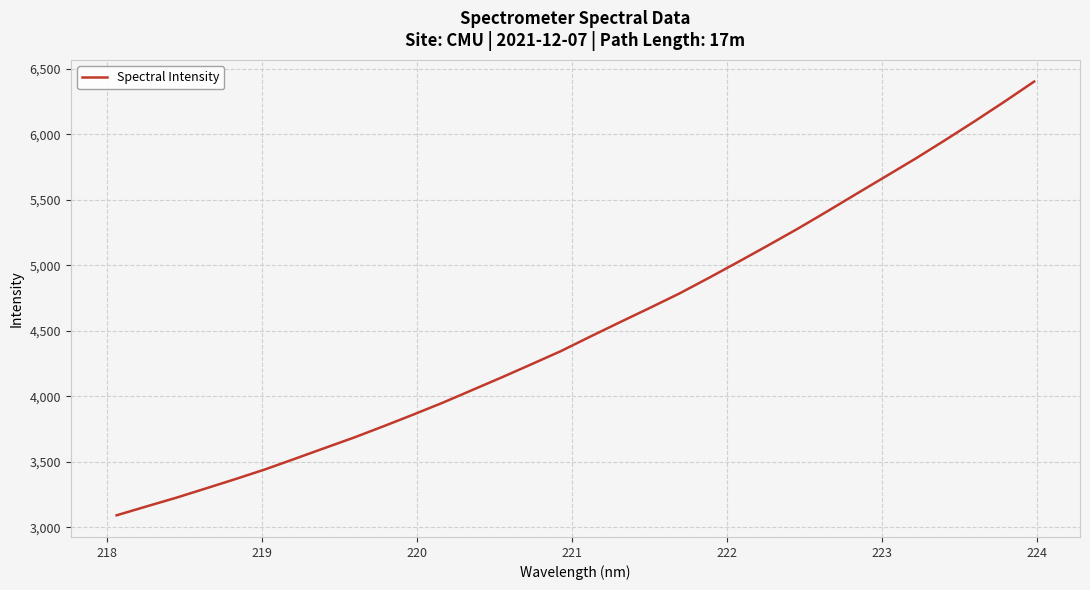

What is the minimum value shown in the chart?

3090.8